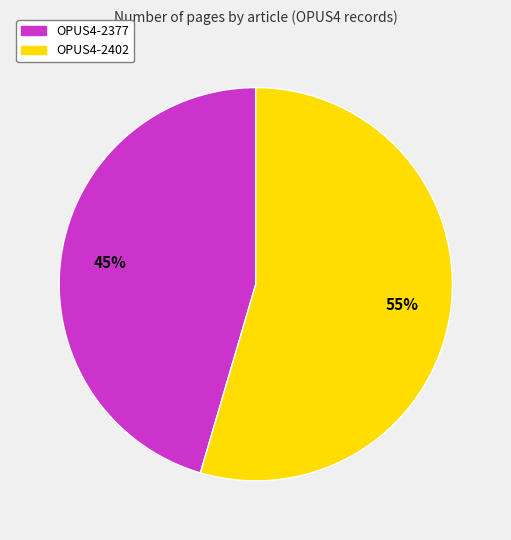

The OPUS4-2377 slice represents 59% of the pie. True or false?

False